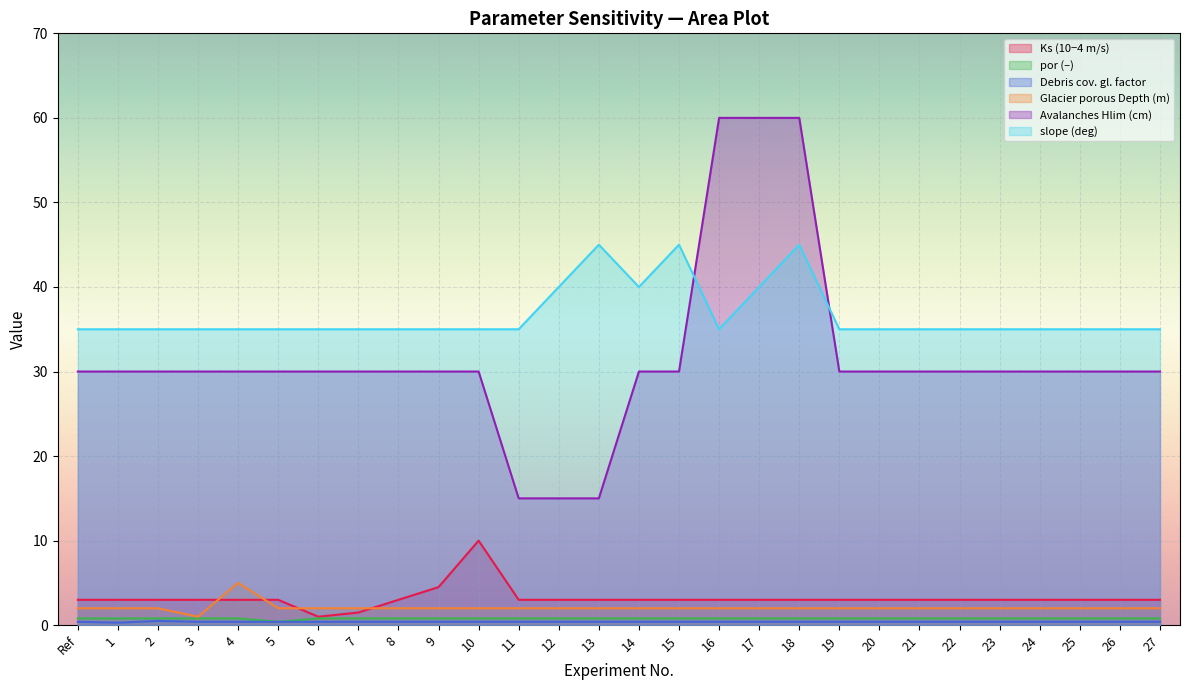

Reading left to right, list all the values displayed in this chart.

Ks (10−4 m/s): 3.0	3.0	3.0	3.0	3.0	3.0	1.0	1.5	3.0	4.5	10.0	3.0	3.0	3.0	3.0	3.0	3.0	3.0	3.0	3.0	3.0	3.0	3.0	3.0	3.0	3.0	3.0	3.0
por (–): 0.8	0.8	0.8	0.8	0.8	0.4	0.8	0.8	0.8	0.8	0.8	0.8	0.8	0.8	0.8	0.8	0.8	0.8	0.8	0.8	0.8	0.8	0.8	0.8	0.8	0.8	0.8	0.8
Debris cov. gl. factor: 0.4	0.3	0.5	0.4	0.4	0.4	0.4	0.4	0.4	0.4	0.4	0.4	0.4	0.4	0.4	0.4	0.4	0.4	0.4	0.4	0.4	0.4	0.4	0.4	0.4	0.4	0.4	0.4
Glacier porous Depth (m): 2.0	2.0	2.0	1.0	5.0	2.0	2.0	2.0	2.0	2.0	2.0	2.0	2.0	2.0	2.0	2.0	2.0	2.0	2.0	2.0	2.0	2.0	2.0	2.0	2.0	2.0	2.0	2.0
Avalanches Hlim (cm): 30.0	30.0	30.0	30.0	30.0	30.0	30.0	30.0	30.0	30.0	30.0	15.0	15.0	15.0	30.0	30.0	60.0	60.0	60.0	30.0	30.0	30.0	30.0	30.0	30.0	30.0	30.0	30.0
slope (deg): 35.0	35.0	35.0	35.0	35.0	35.0	35.0	35.0	35.0	35.0	35.0	35.0	40.0	45.0	40.0	45.0	35.0	40.0	45.0	35.0	35.0	35.0	35.0	35.0	35.0	35.0	35.0	35.0